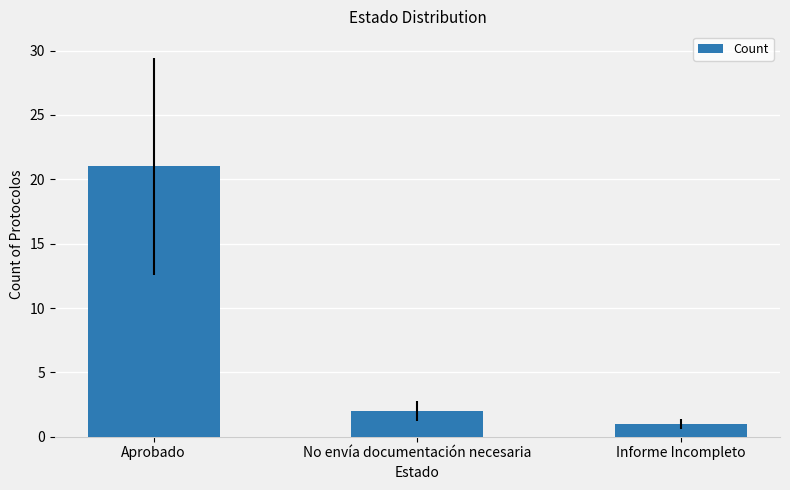

Reading left to right, list all the values displayed in this chart.

Aprobado=21	No envía documentación necesaria=2	Informe Incompleto=1